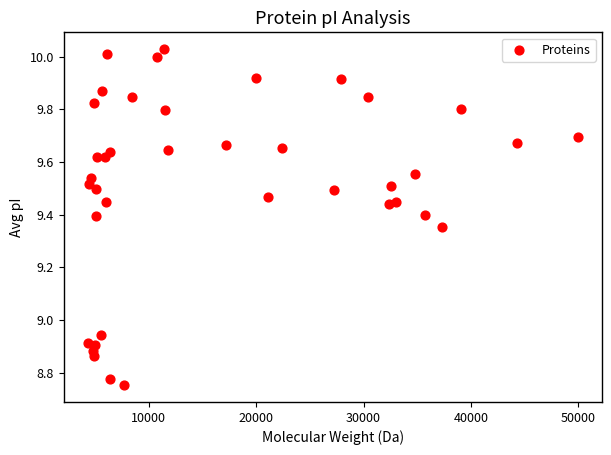

What is the range of Y values (max minus min)?

1.3